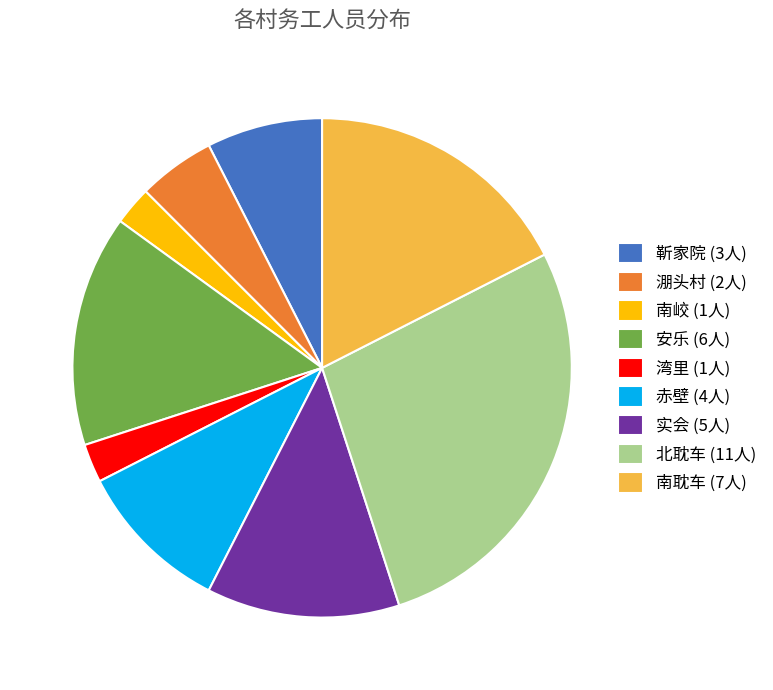

Which category has the biggest portion of the pie?

北耽车 (11人)